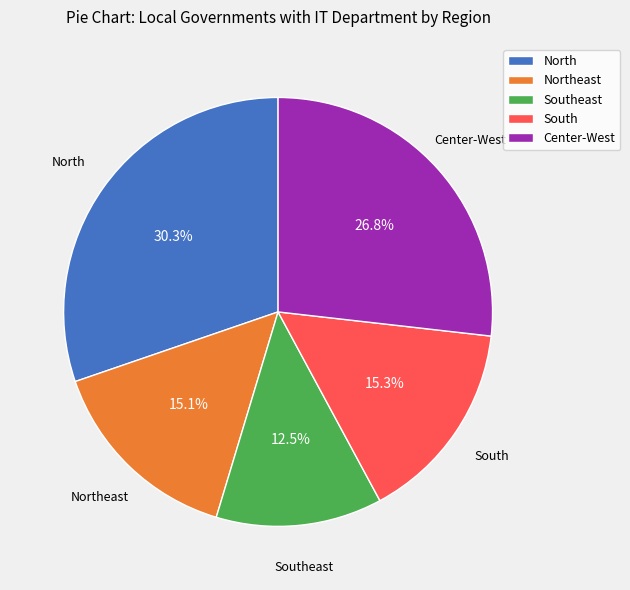

Which category has the smallest portion of the pie?

Southeast